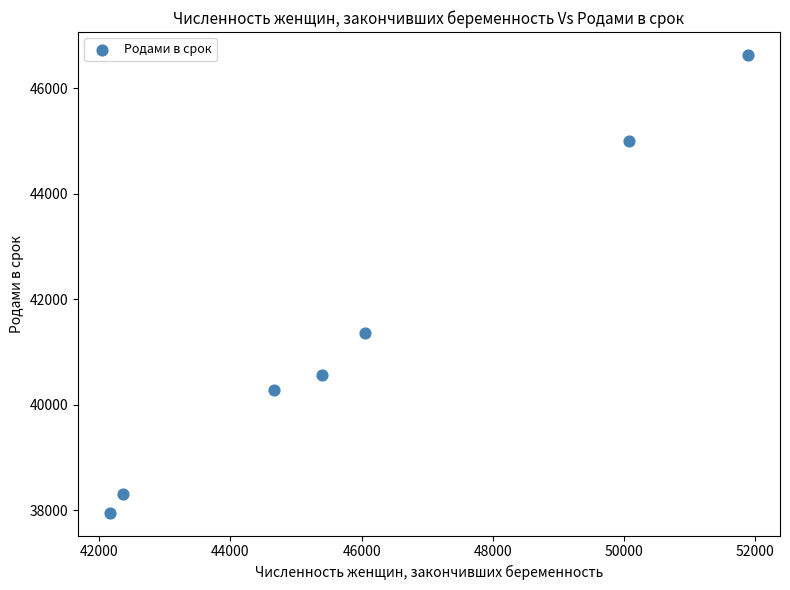

What Y value in the scatter plot is closest to 42294?

41364